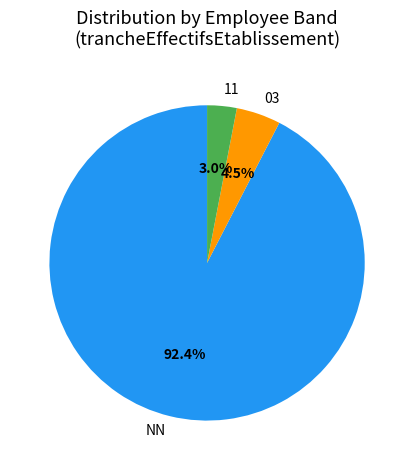

How many slices are in this pie chart?

3